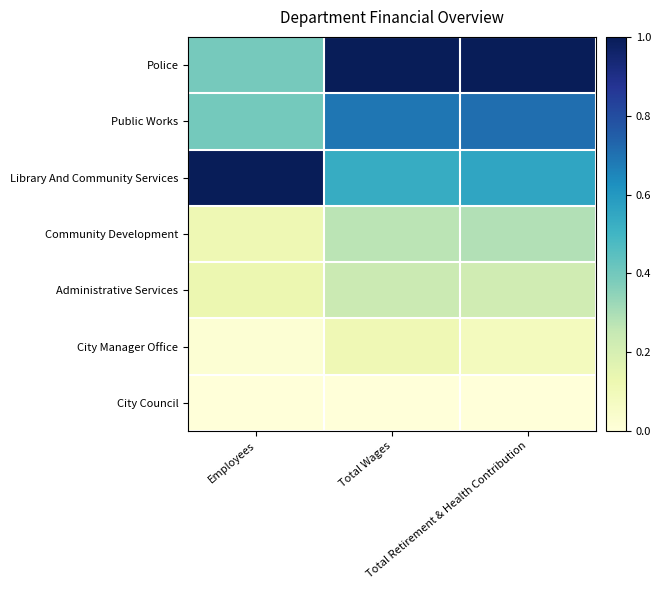

At Total Wages, list the series in order from largest to smallest.

Police, Public Works, Library And Community Services, Community Development, Administrative Services, City Manager Office, City Council